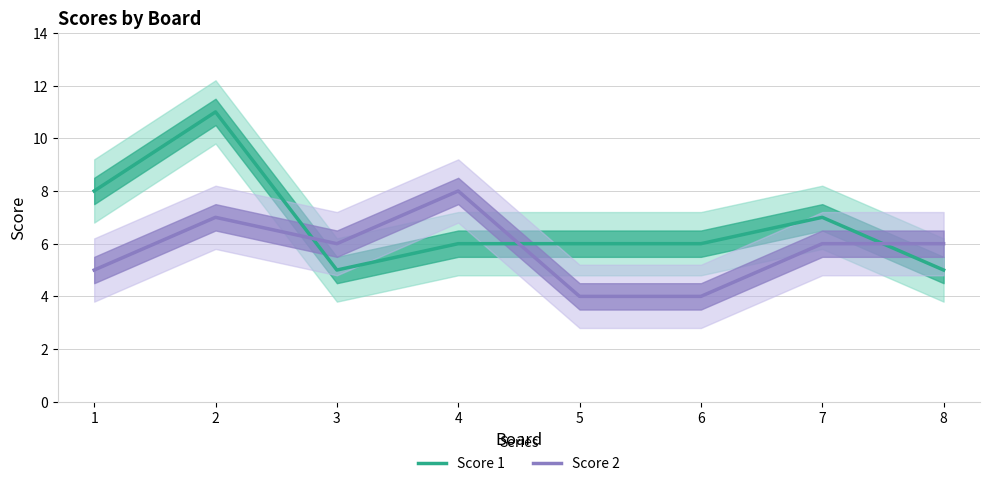

What is the sum of the Score 1 values at 1 and 2?

19